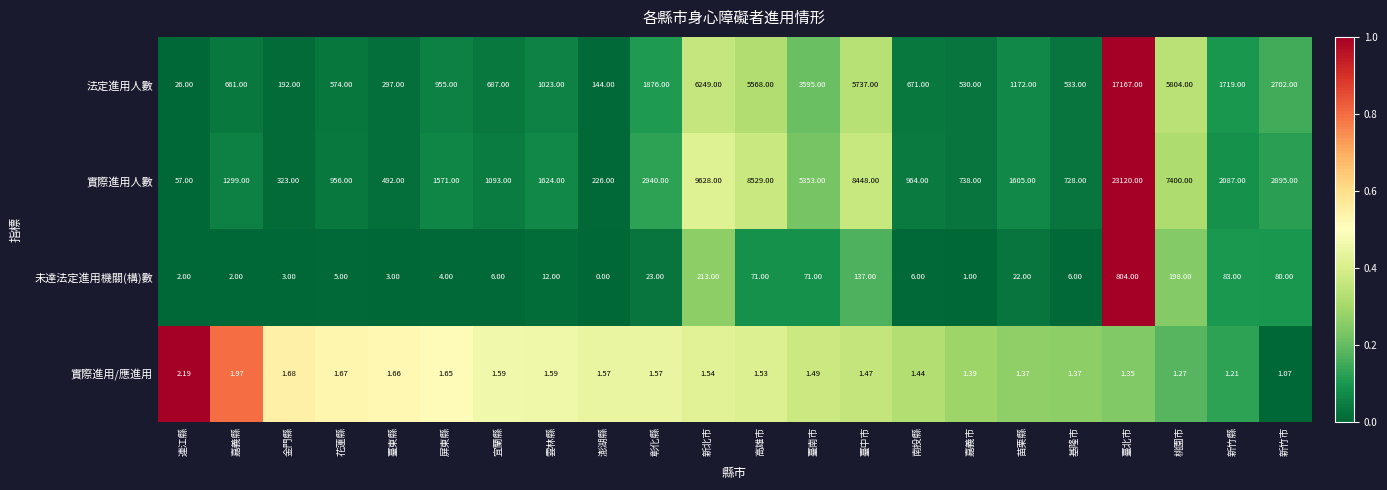

How many values in the 實際進用人數 series are below 1605?

11